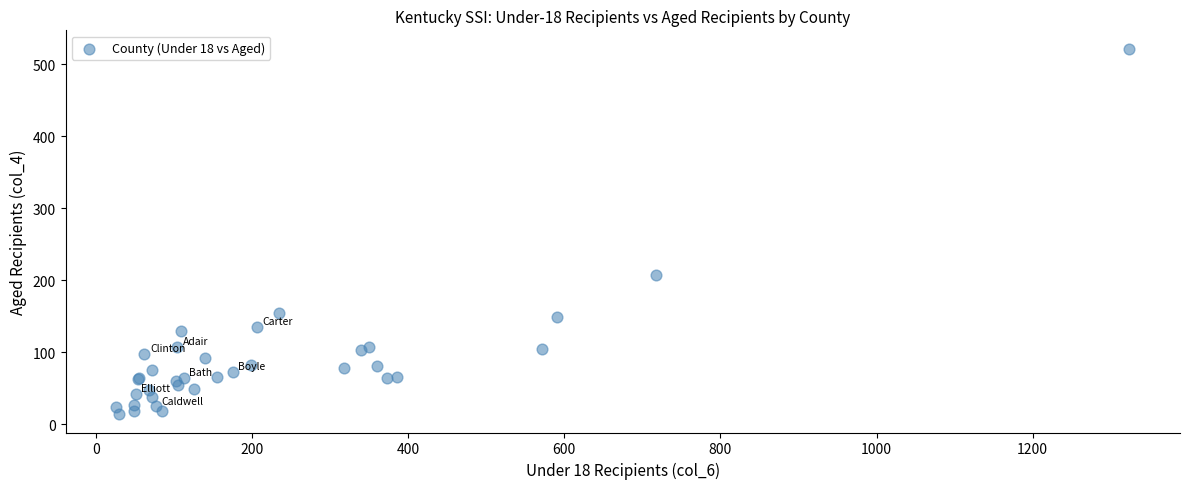

What Y value in the scatter plot is closest to 268?

207